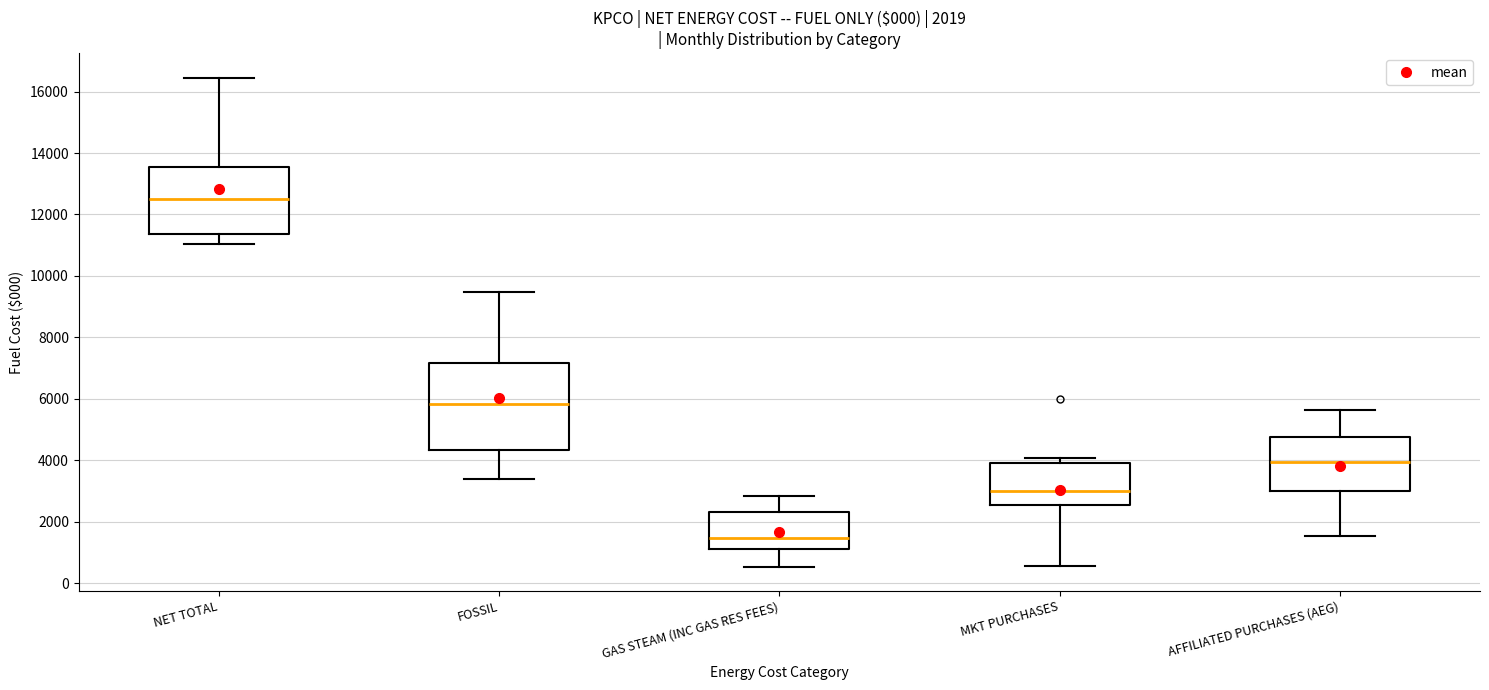

Which box's median line is the lowest?

GAS STEAM (INC GAS RES FEES)